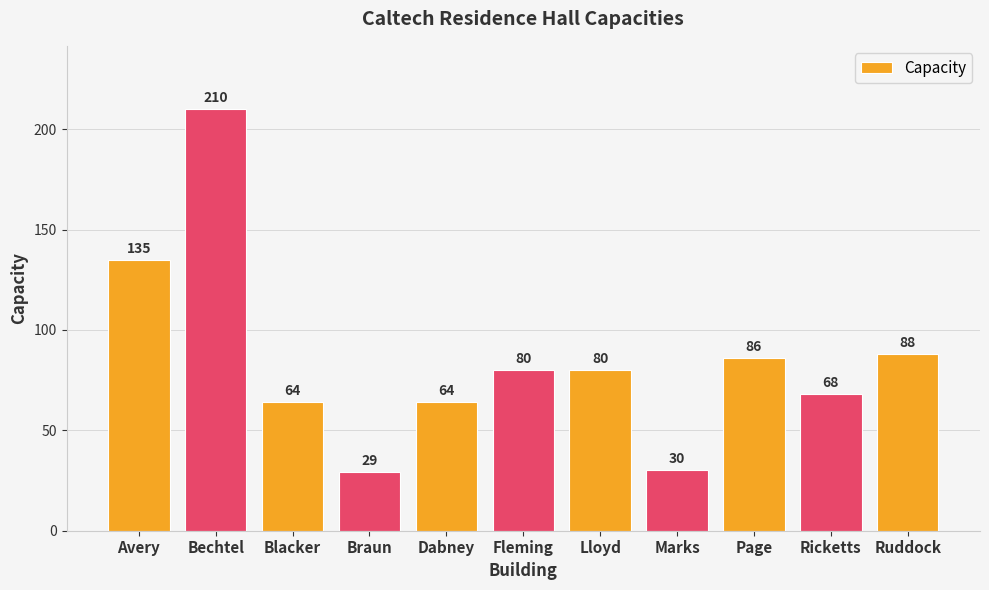

How many data points does each series have?

11